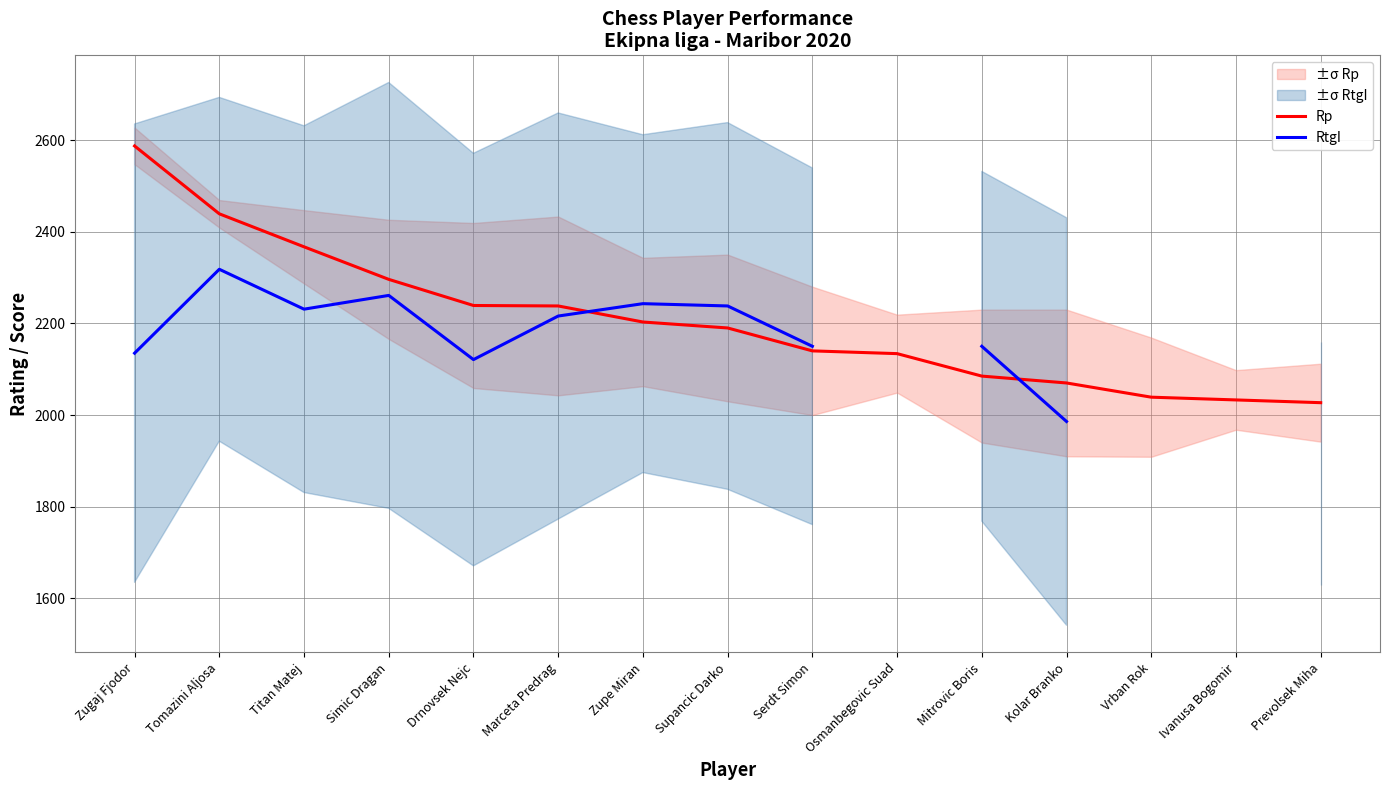

In RtgI, how many points are lower than both neighbors (excluding endpoints)?

2